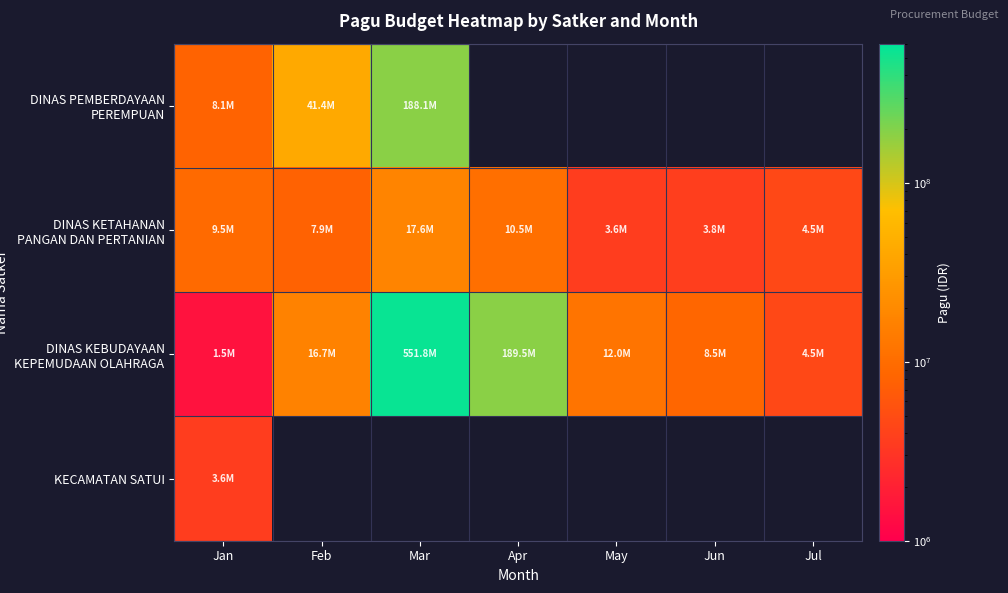

At which label is DINAS PEMBERDAYAAN PEREMPUAN closest to 98121915?

Feb